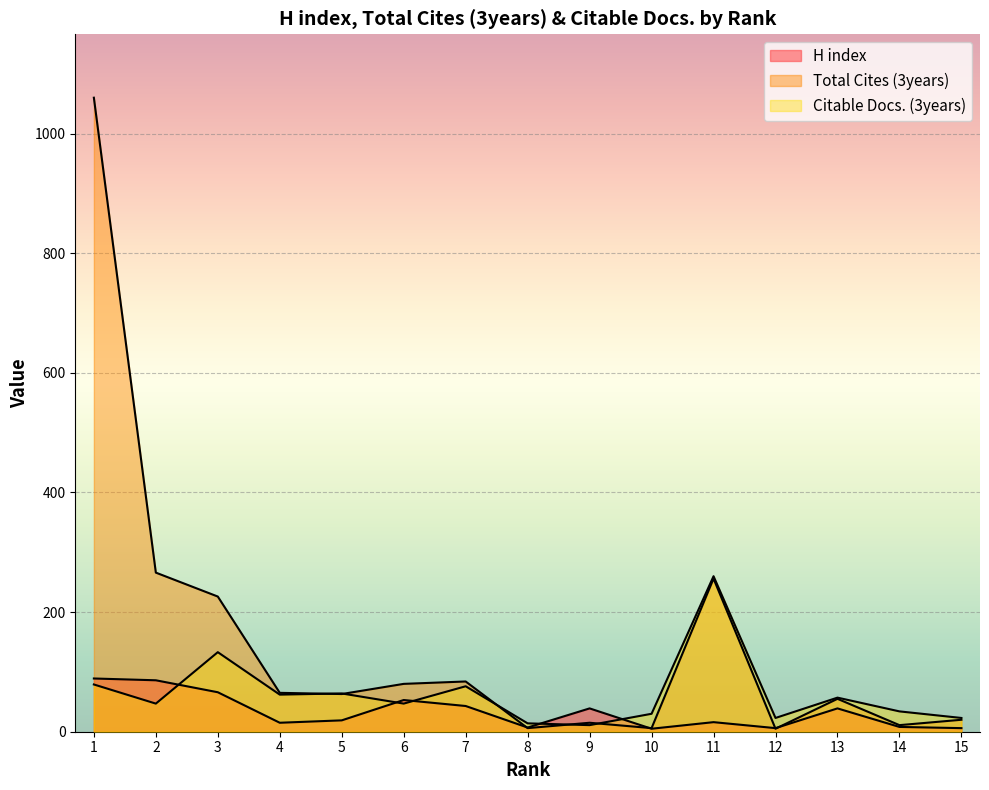

Reading right to left, what are all the values shown in this chart?

H index: 15=6	14=8	13=39	12=6	11=16	10=5	9=39	8=7	7=43	6=53	5=19	4=15	3=66	2=86	1=89
Total Cites (3years): 15=20	14=11	13=55	12=5	11=256	10=6	9=15	8=6	7=84	6=80	5=63	4=65	3=226	2=266	1=1060
Citable Docs. (3years): 15=23	14=34	13=57	12=23	11=260	10=30	9=11	8=14	7=76	6=47	5=64	4=62	3=133	2=47	1=79